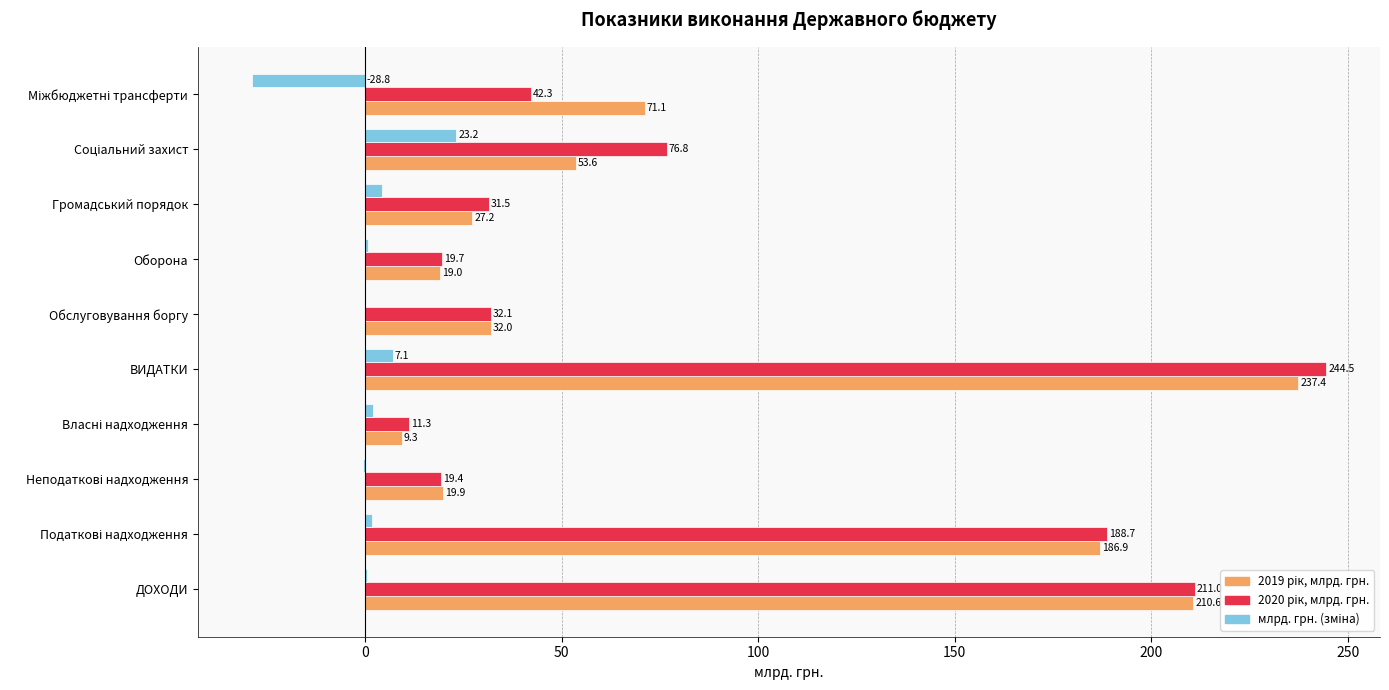

Which category has the highest value across all series?

ВИДАТКИ